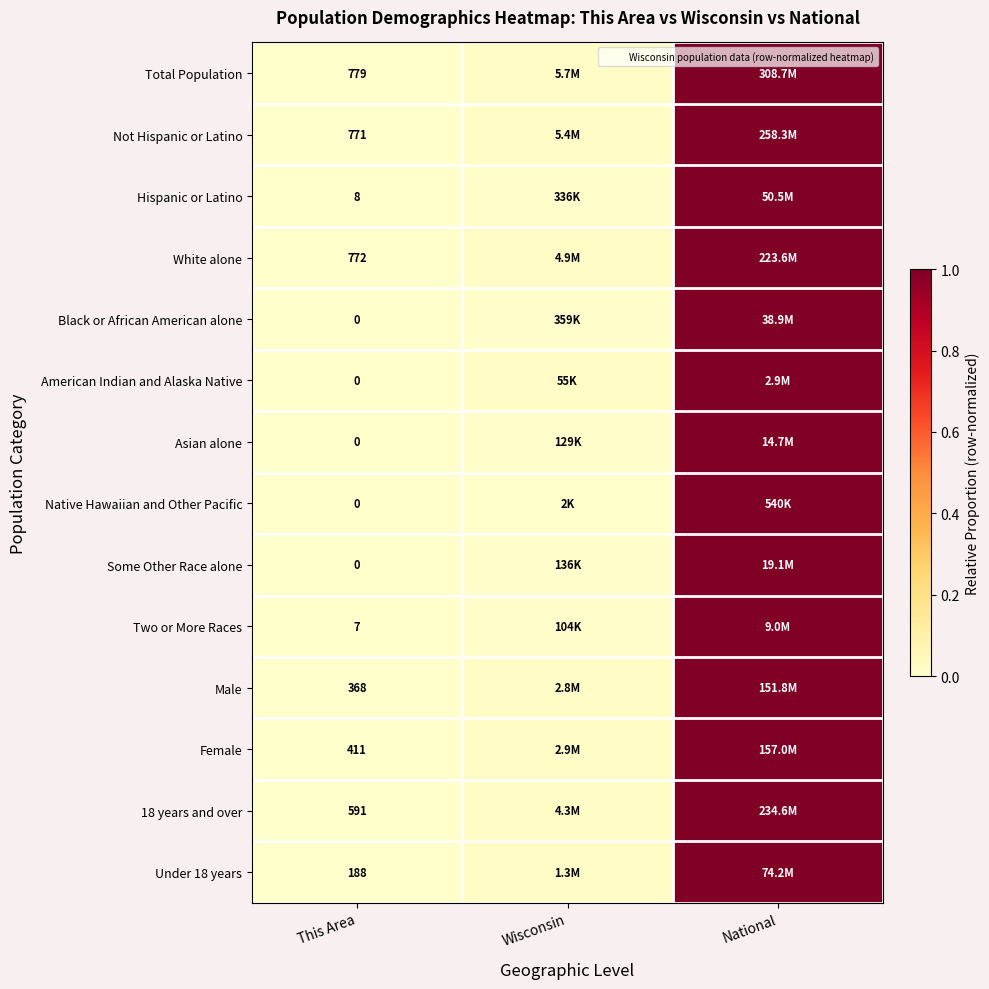

At which category is the sum across all series the highest?

National